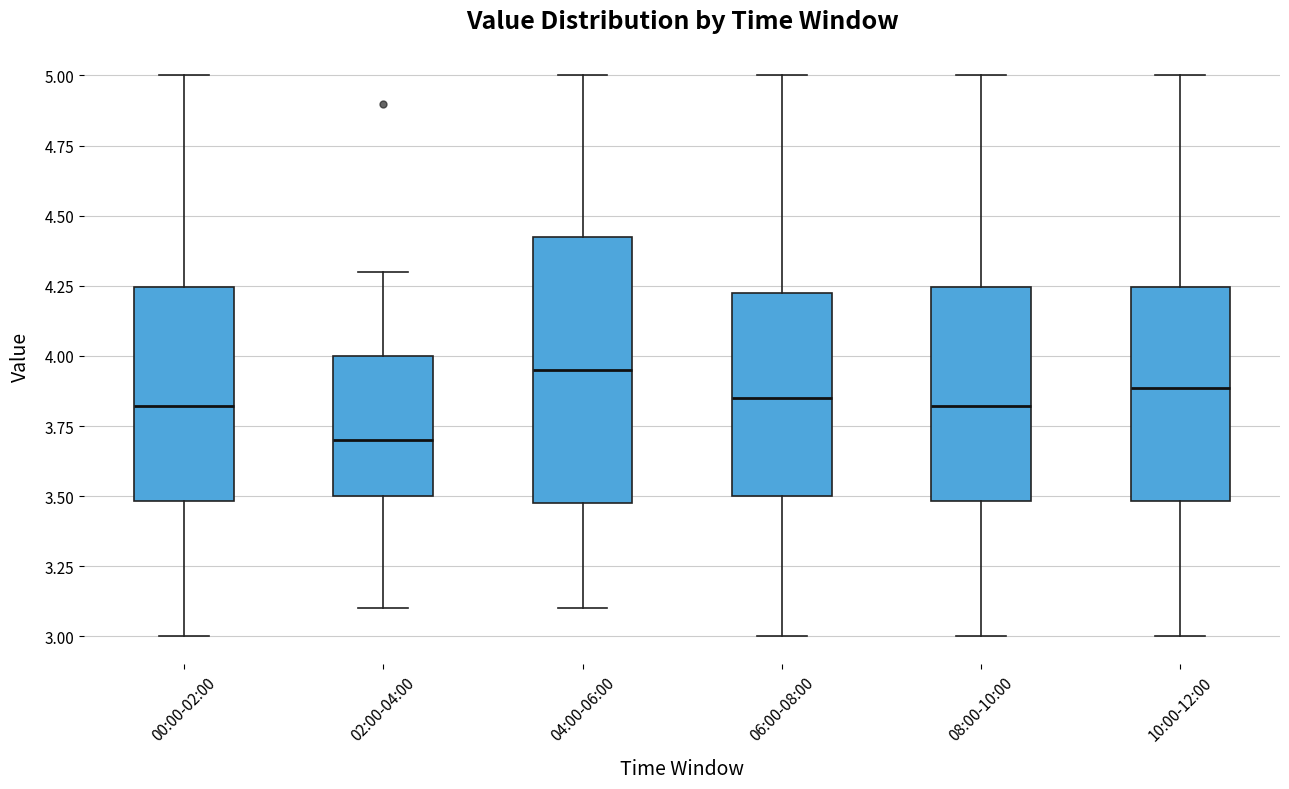

Comparing the boxes themselves (not the whiskers), which one is the tallest?

04:00-06:00